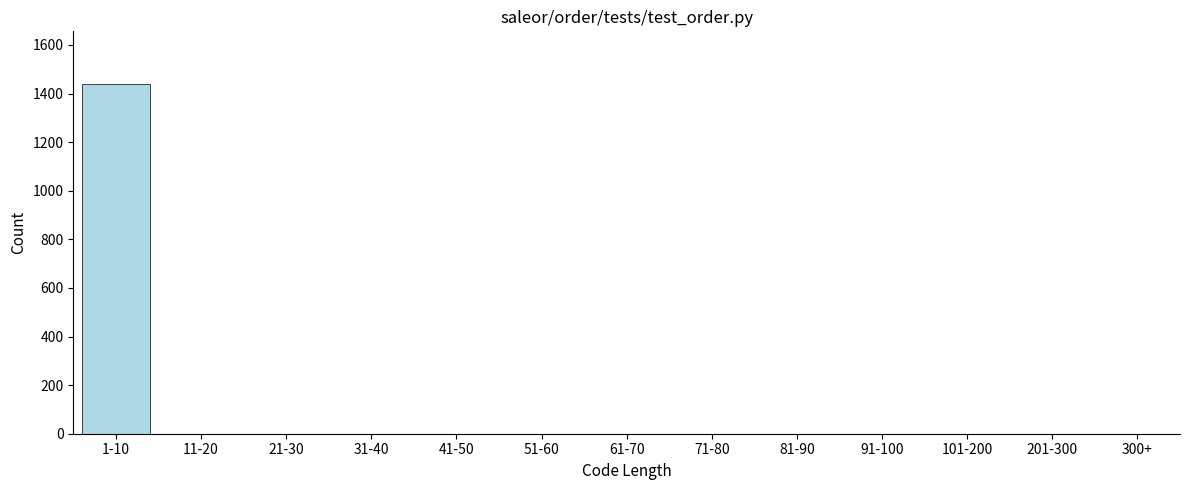

Reading left to right, extract all data points from this chart.

1-10=1440	11-20=0	21-30=0	31-40=0	41-50=0	51-60=0	61-70=0	71-80=0	81-90=0	91-100=0	101-200=0	201-300=0	300+=0